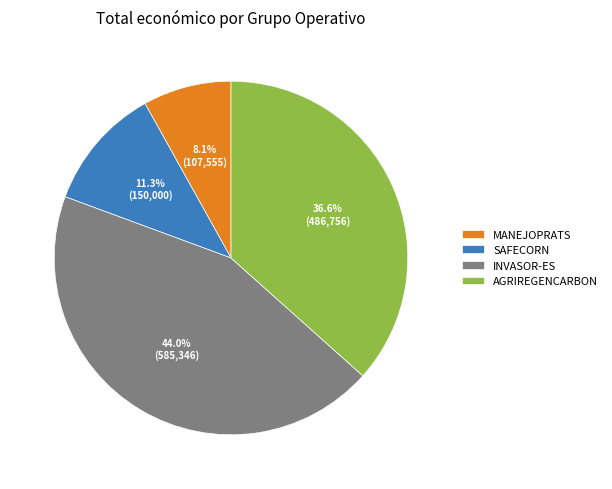

Which has a higher value, INVASOR-ES or SAFECORN?

INVASOR-ES